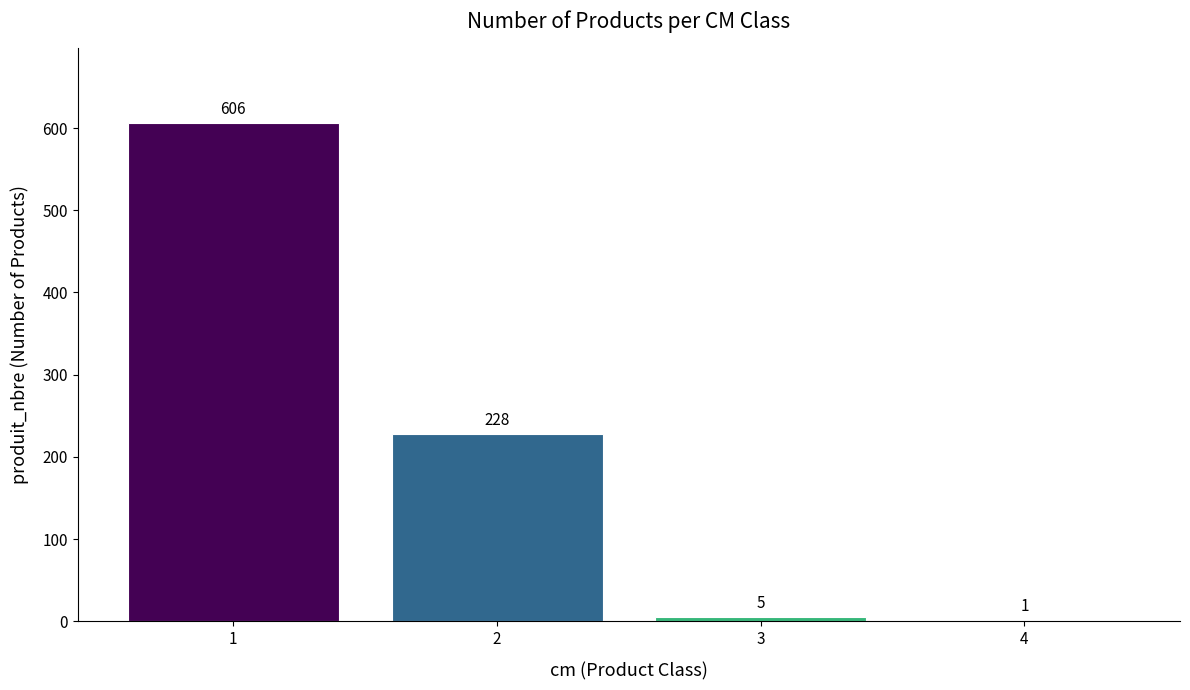

What is the change in value from 1 to 2?

-378